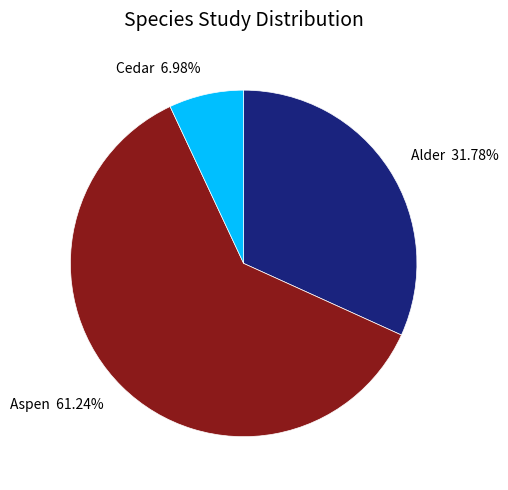

Which category has the smallest portion of the pie?

Cedar